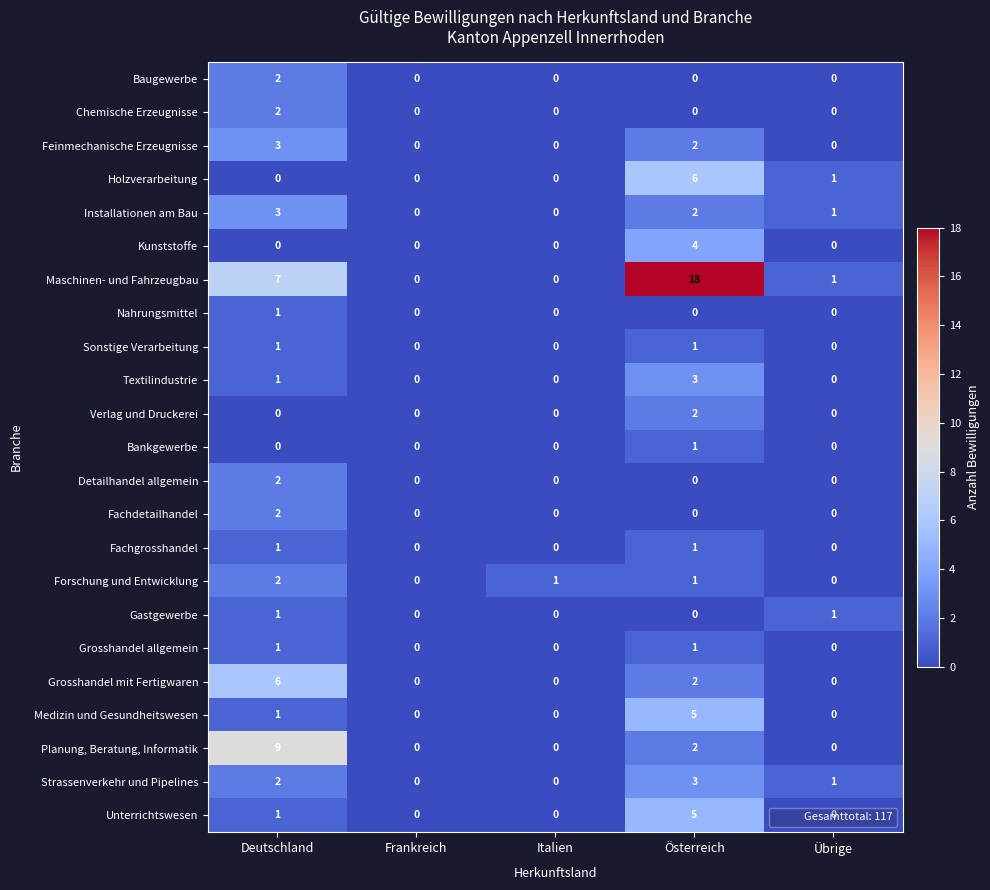

At how many categories does at least one series exceed 13?

1